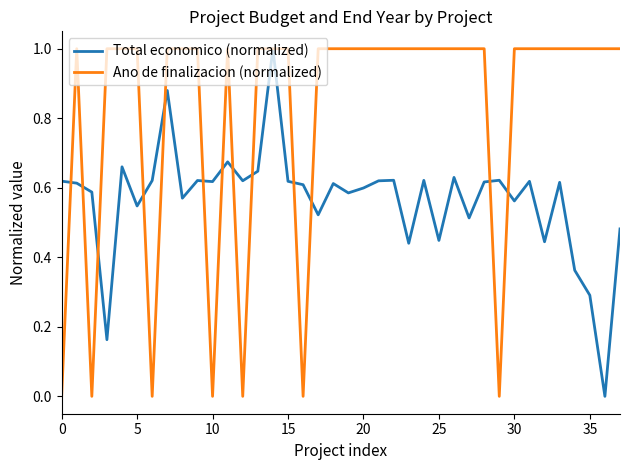

Which series has the largest total across all categories?

Ano de finalizacion (normalized)